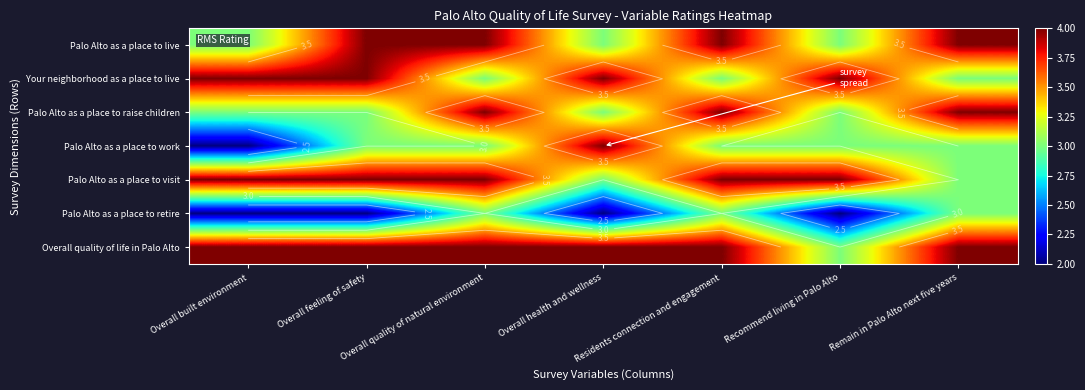

At how many categories does at least one series exceed 2?

7